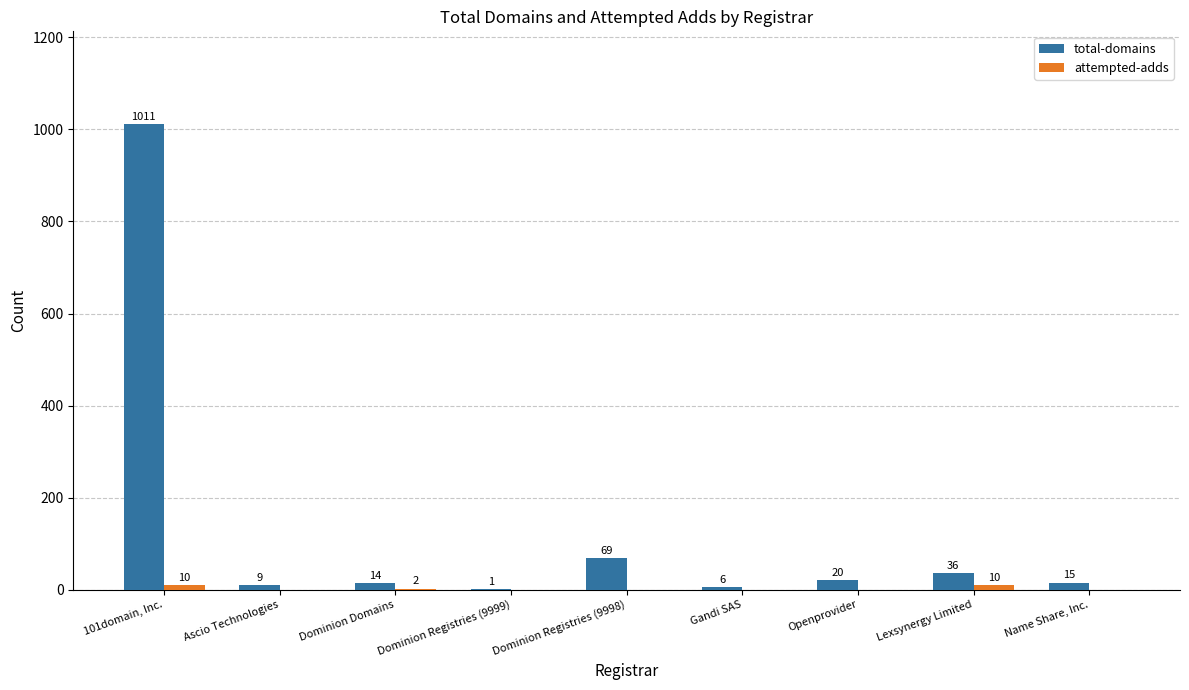

How many data points does each series have?

9